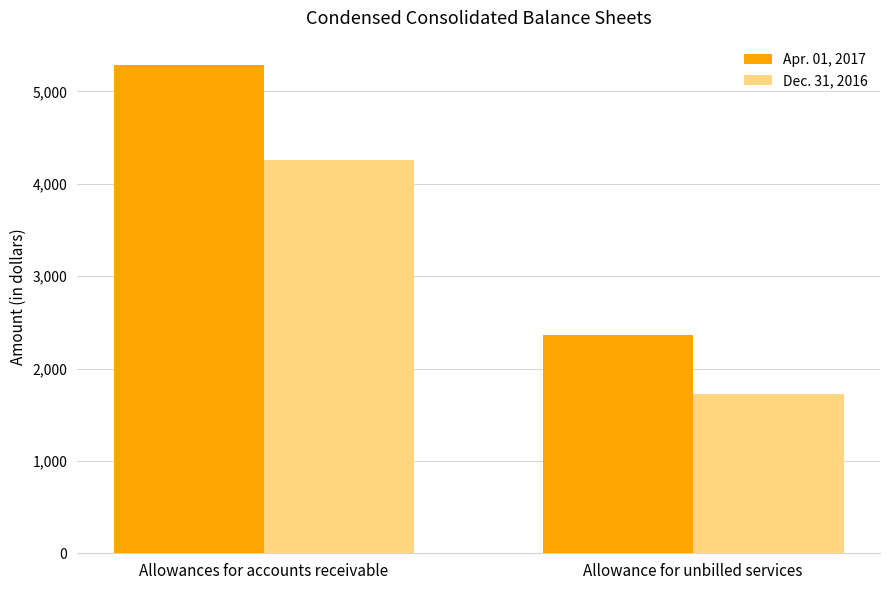

What is the minimum value for Dec. 31, 2016?

1720